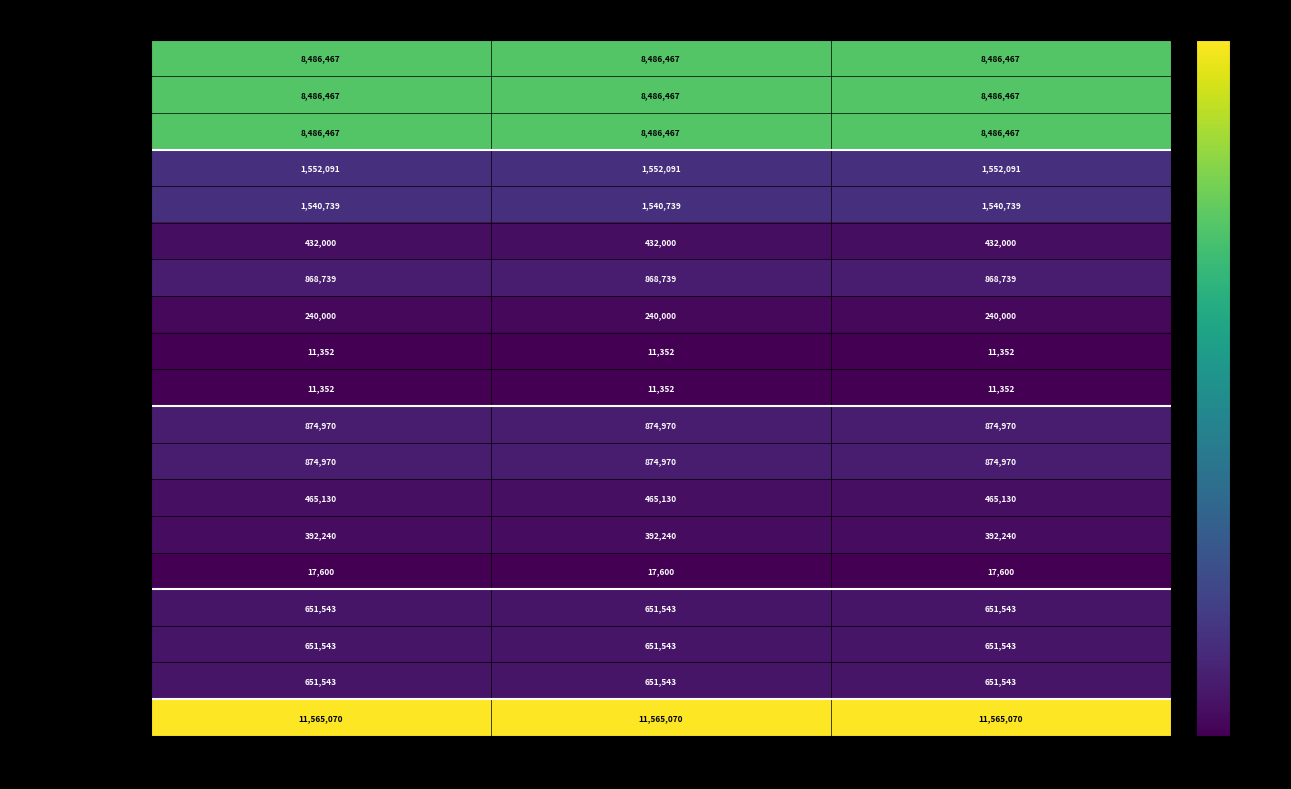

What is the sum of the 住房保障支出 values at 一般公共预算小计 and 基本支出?

1303086